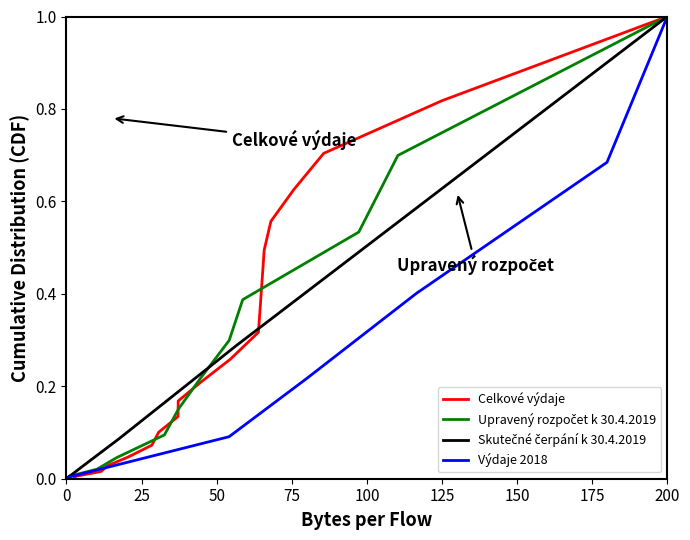

How many lines are shown in the chart?

4